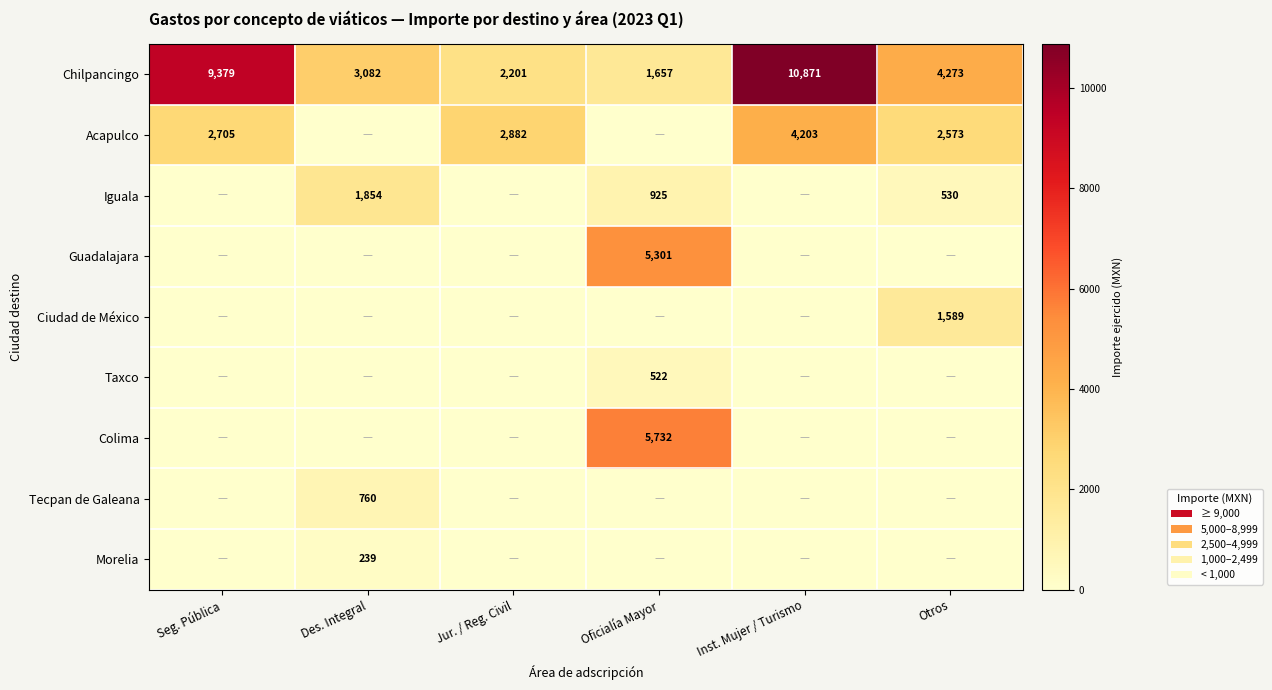

Is it true that Acapulco equals 2573 at Otros?

True